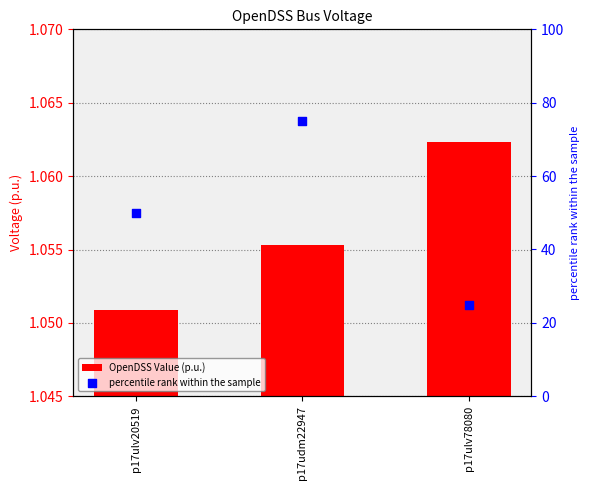

At how many categories does at least one series exceed 48?

2